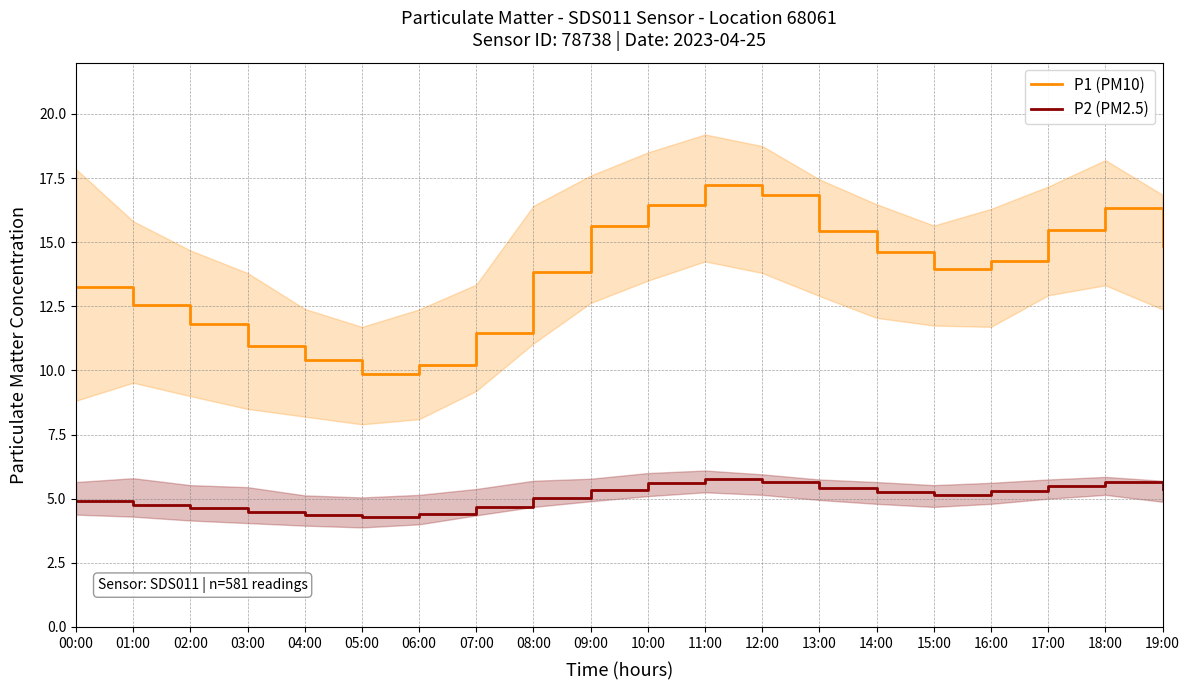

Between 02:00 and 18:00, which series saw the biggest shift?

P1 (PM10)